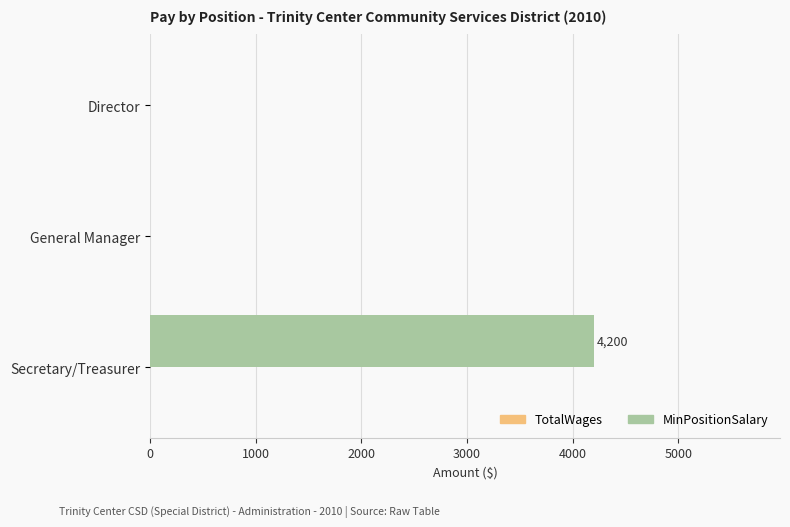

Which label corresponds to the largest value in the chart?

Secretary/Treasurer